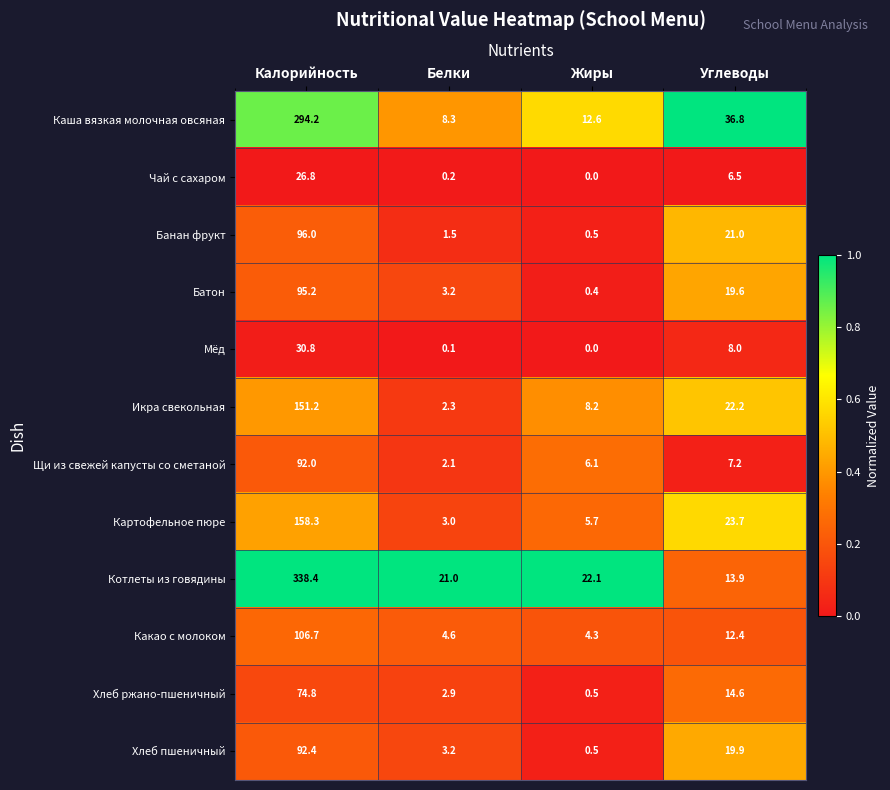

The value of Банан фрукт at Калорийность is 96.0. True or false?

True